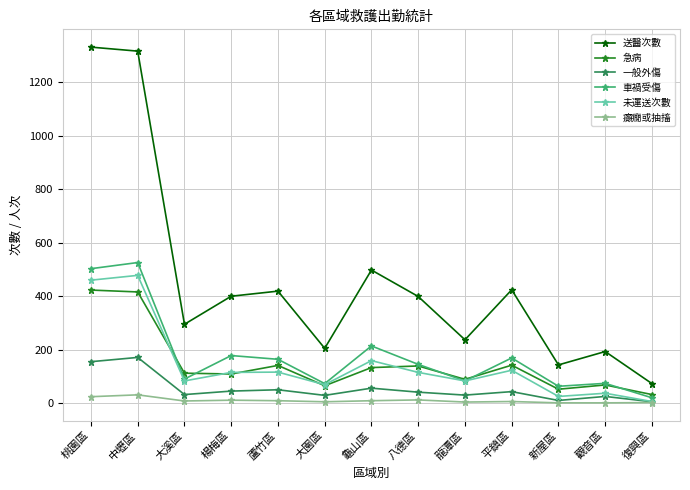

True or false: 急病 and 癲癇或抽搐 intersect in this chart.

False